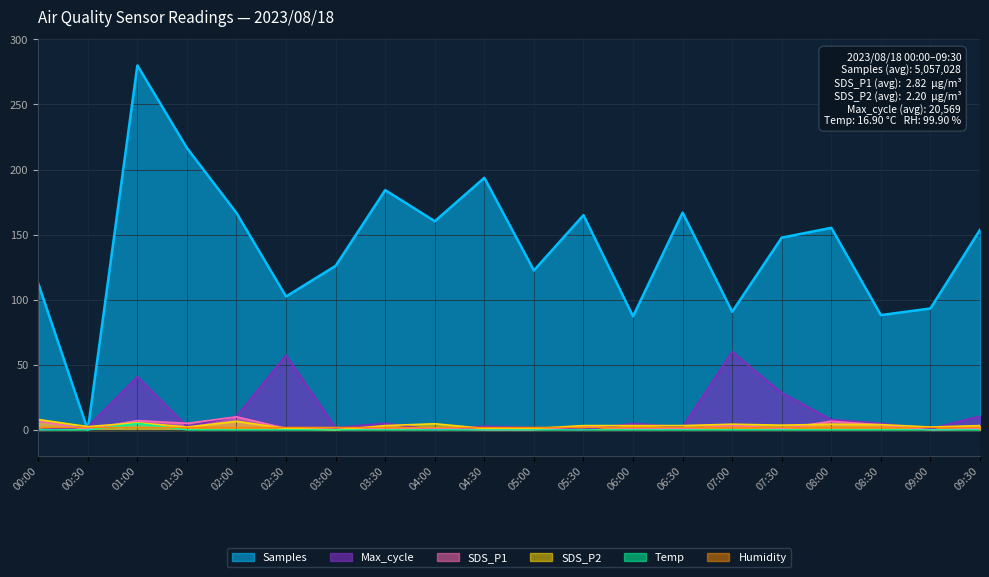

What position from the right is 09:30?

1